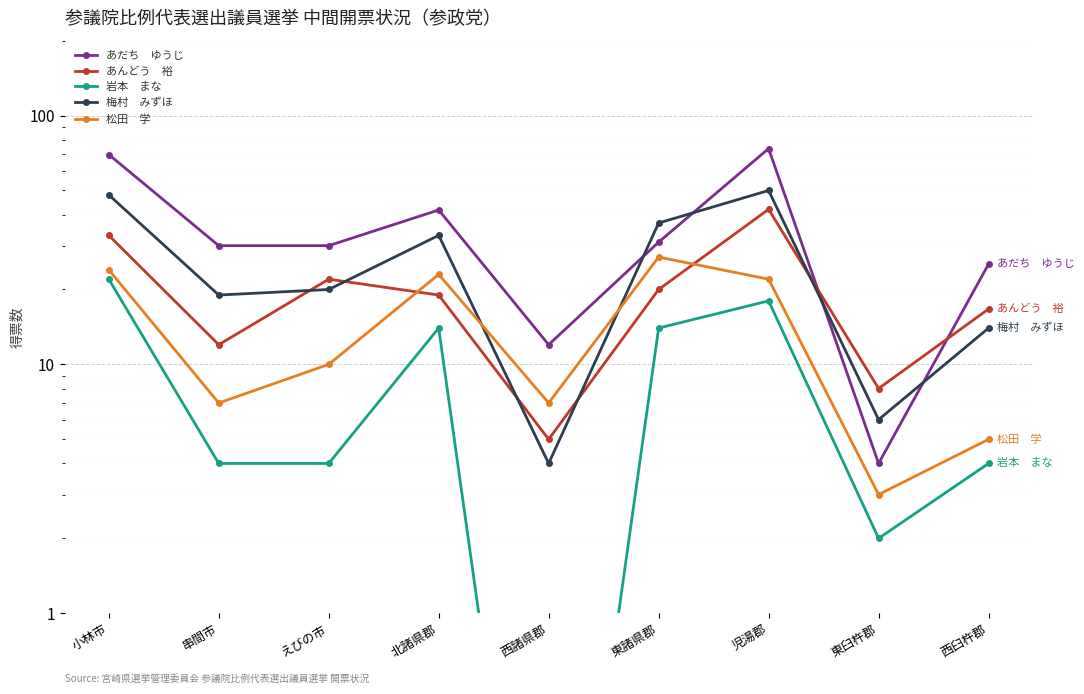

What value does the 岩本　まな series have at 西臼杵郡?

4.0